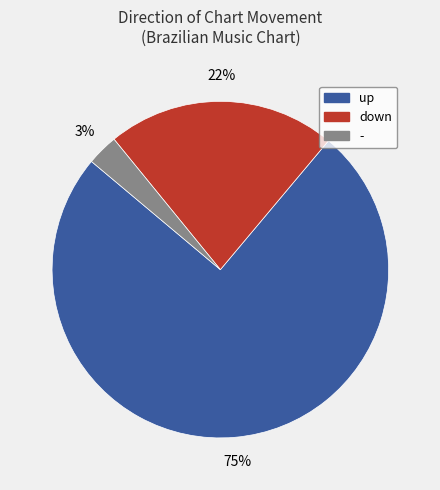

Does up account for over 50% of the chart?

Yes